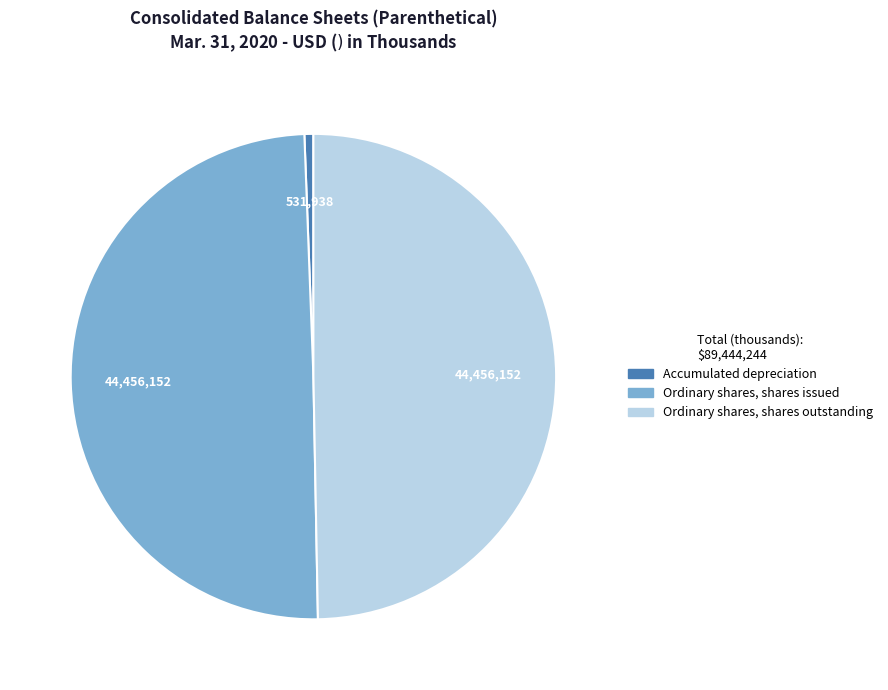

Does Accumulated depreciation account for over 50% of the chart?

No